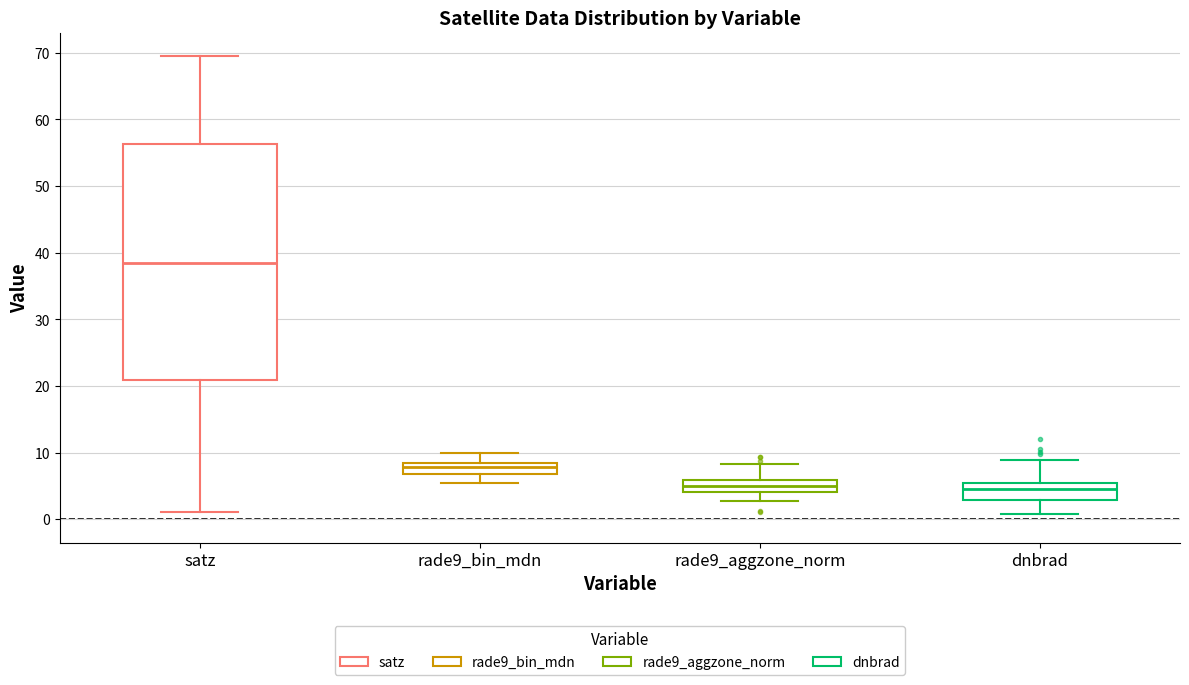

Reading left to right, read every box against the y-axis: the position of its median line, the range the box covers, and the ends of its whiskers. The values are not printed on the chart, so give them approximately, as read against the axis.

satz: median 39, box 21 to 56, whiskers 1 to 70
rade9_bin_mdn: median 8 (inside the box), box 7 to 8, whiskers 5 to 10
rade9_aggzone_norm: median 5, box 4 to 6, whiskers 3 to 8
dnbrad: median 5 (inside the box), box 3 to 5, whiskers 1 to 9